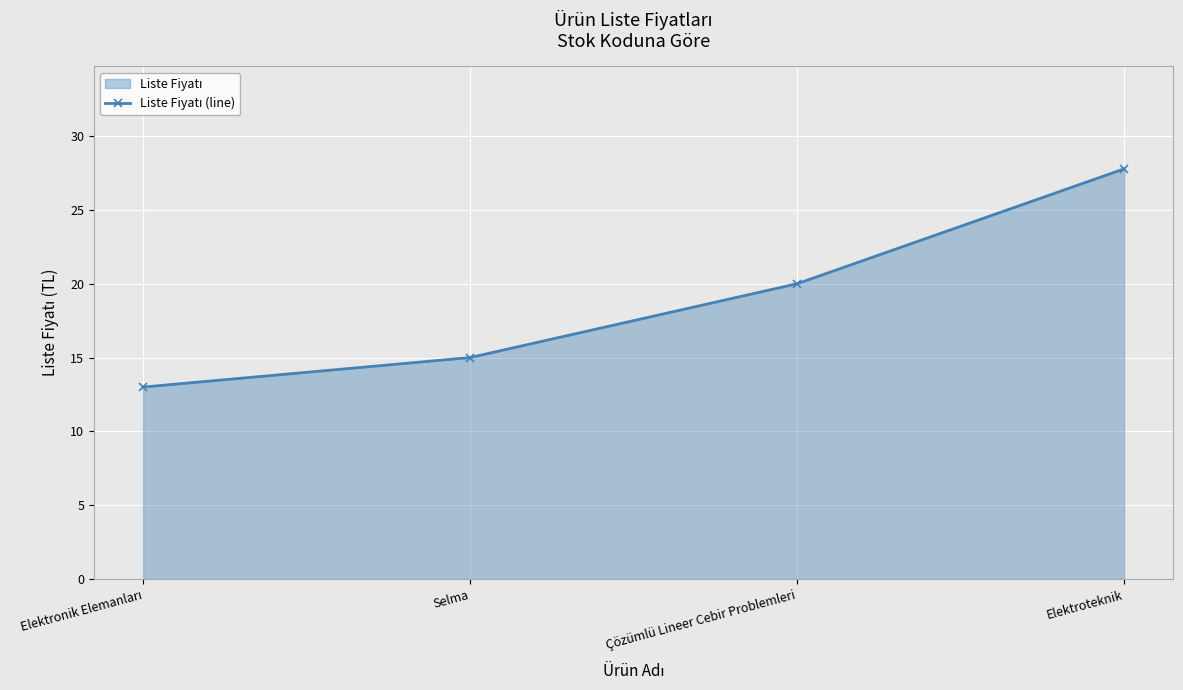

What is the sum of the values at Çözümlü Lineer Cebir Problemleri and Selma?

35.0